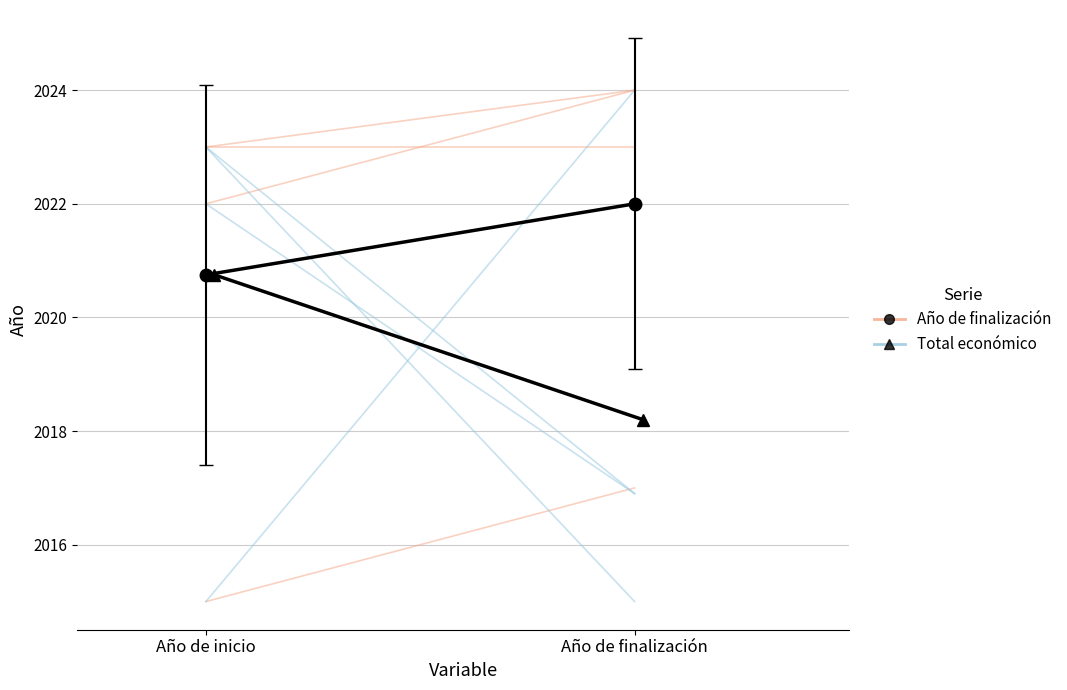

What is the value of the Total económico (norm.) point at the 2nd from the left?

2016.9